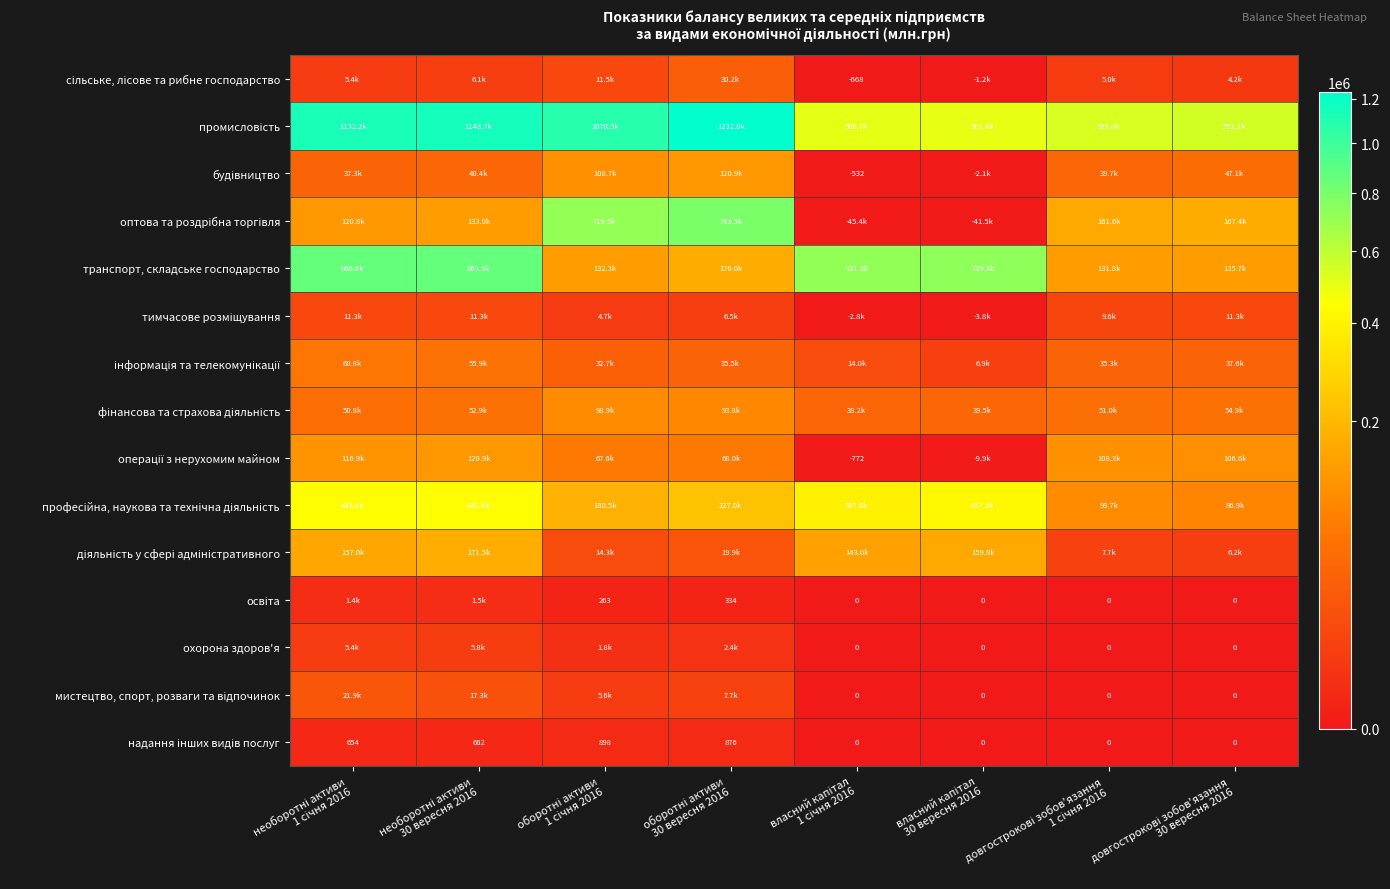

Which series has the largest total across all categories?

промисловість